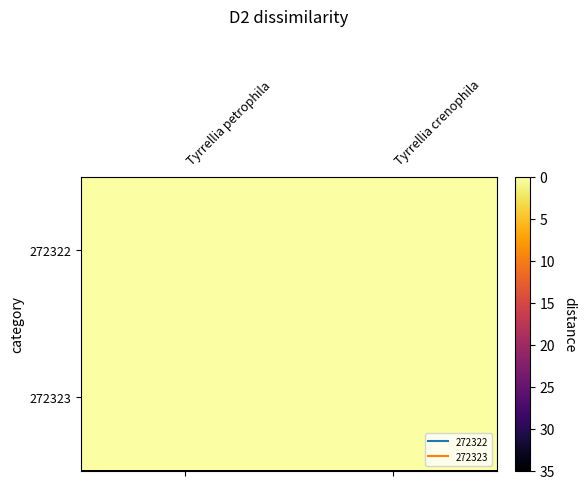

Reading left to right, transcribe all the data shown in this chart.

272322: Tyrrellia petrophila=0.0	Tyrrellia crenophila=0.0
272323: Tyrrellia petrophila=0.0	Tyrrellia crenophila=0.0